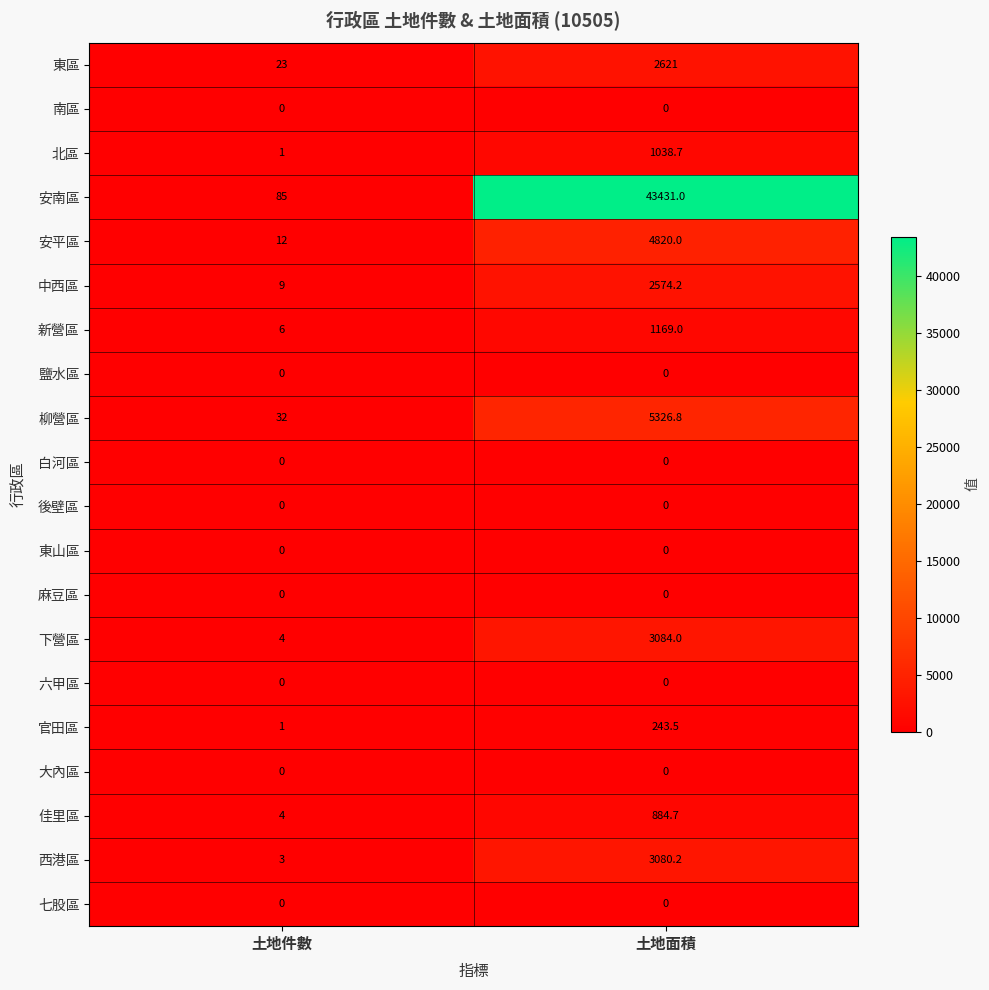

The 北區 series shows 1.0 at 土地件數. True or false?

True